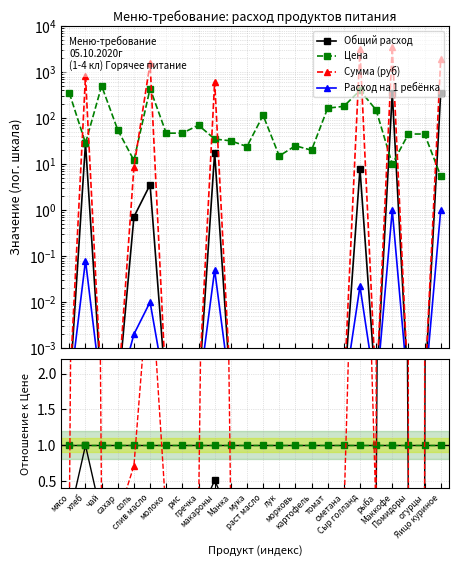

In Сумма (руб), how many points are higher than both neighbors (excluding endpoints)?

8